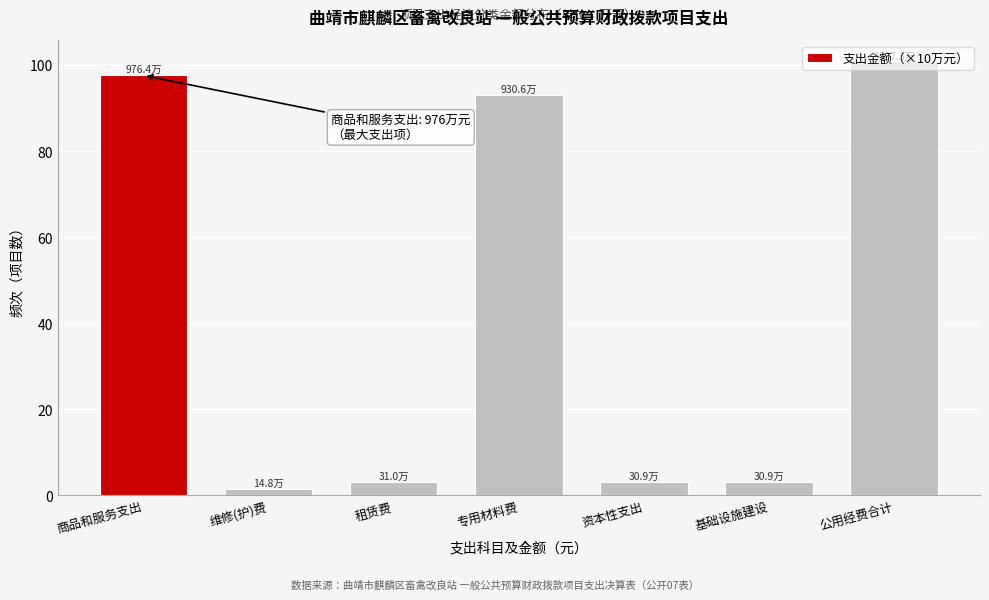

What is the label of the 7th bar from the left?

公用经费合计